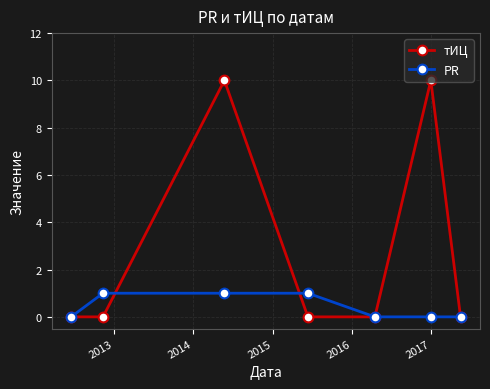

Reading left to right, extract all data points from this chart.

тИЦ: 0	0	10	0	0	10	0
PR: 0	1	1	1	0	0	0